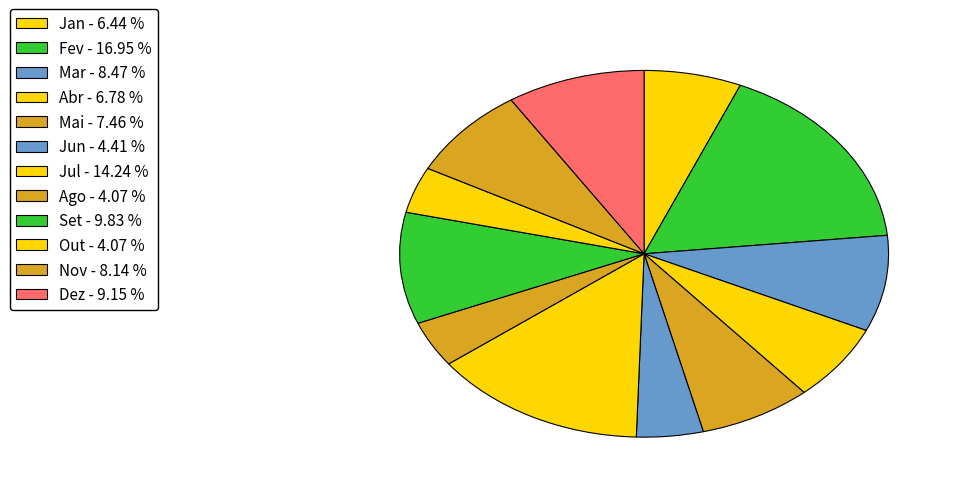

Does Jan account for over 50% of the chart?

No